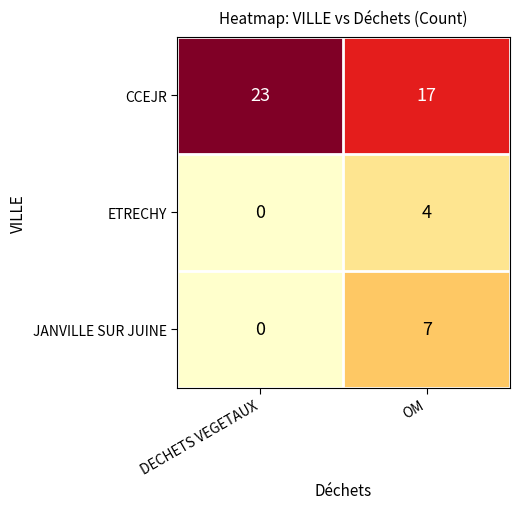

What is the total value across all series at DECHETS VEGETAUX?

23